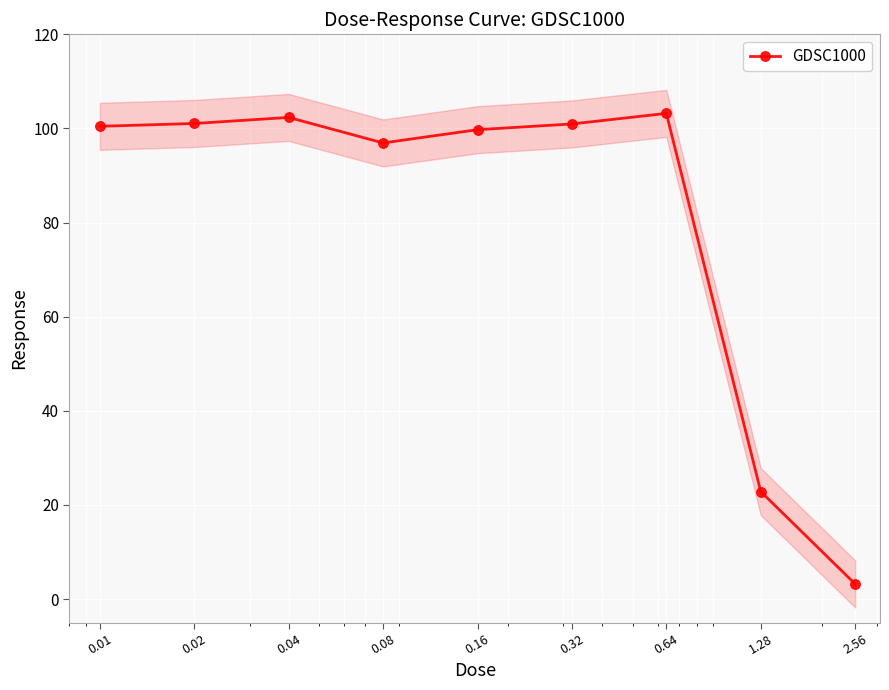

At which label does the data first exceed 100?

0.01